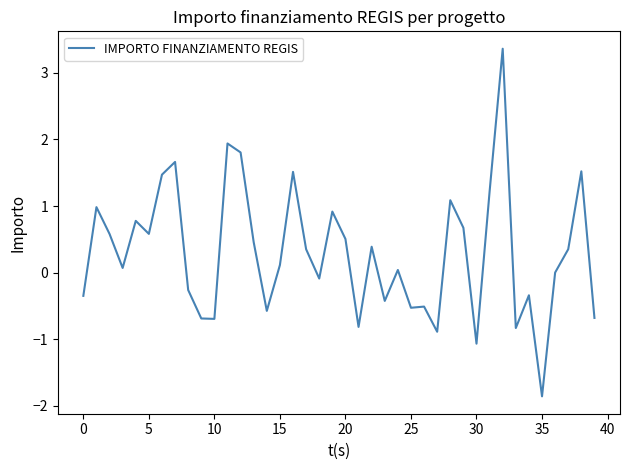

Which category has the highest value across all series?

32